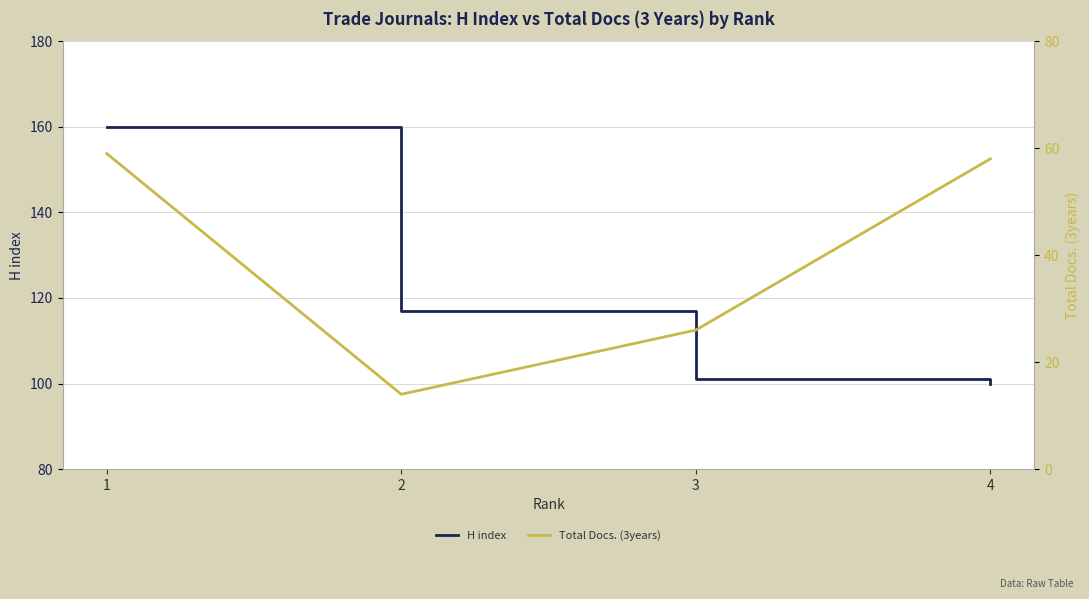

What is the spread (max minus min) of values at 2?

103